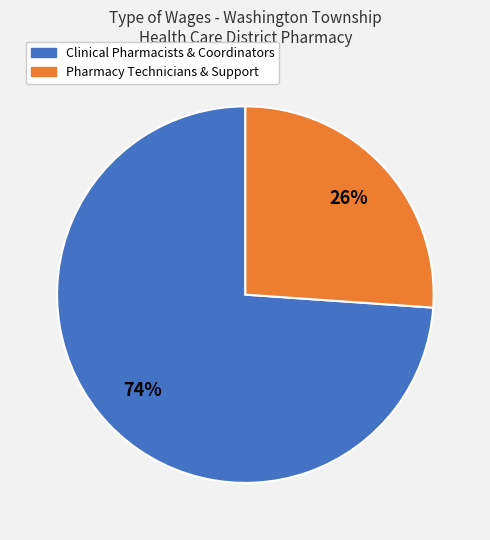

To the nearest percent, what is the combined percentage of Clinical Pharmacists & Coordinators and Pharmacy Technicians & Support?

100%